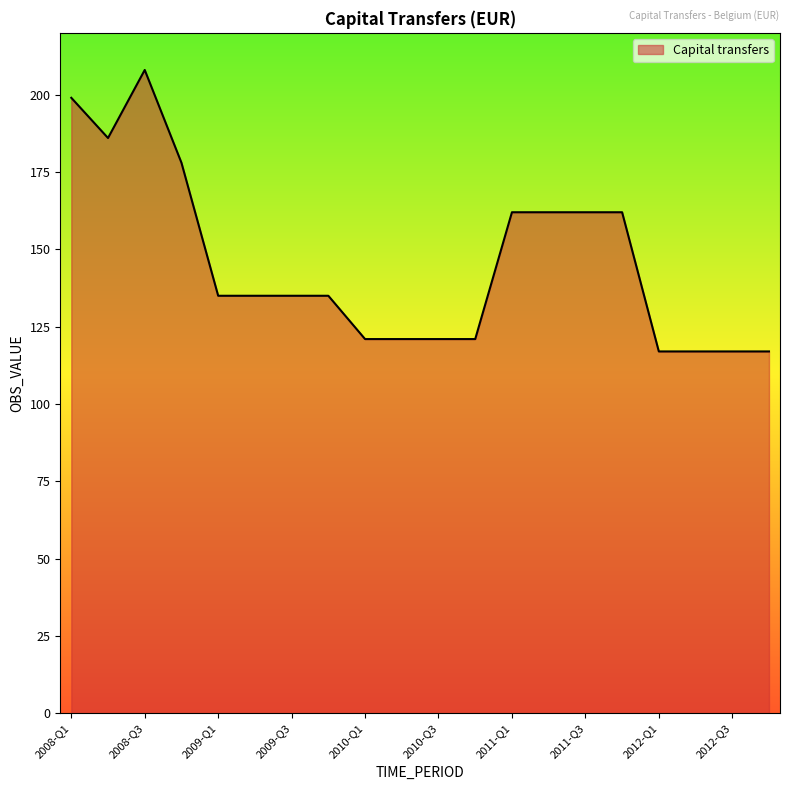

What is the greatest value displayed?

208